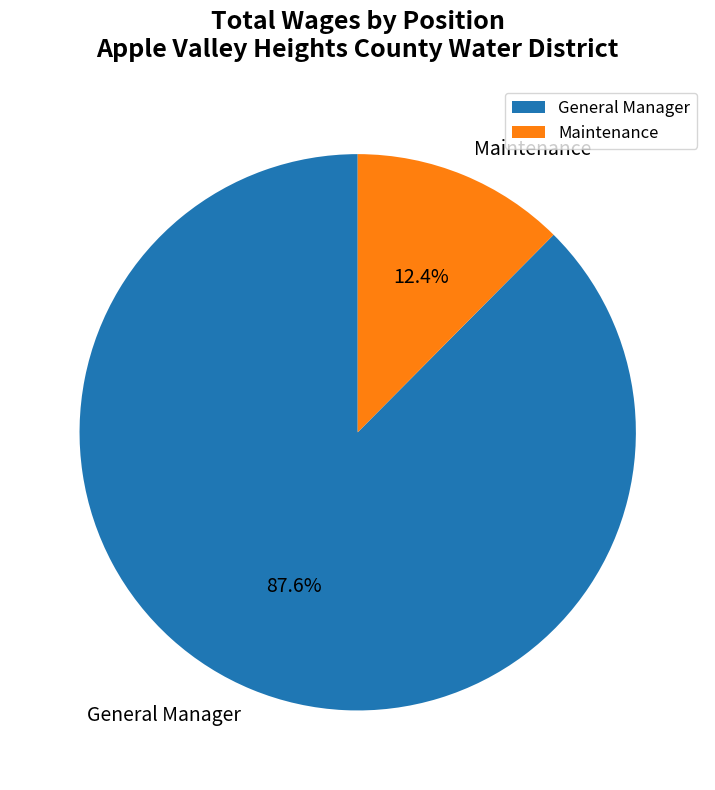

Count the number of slices in the pie.

2